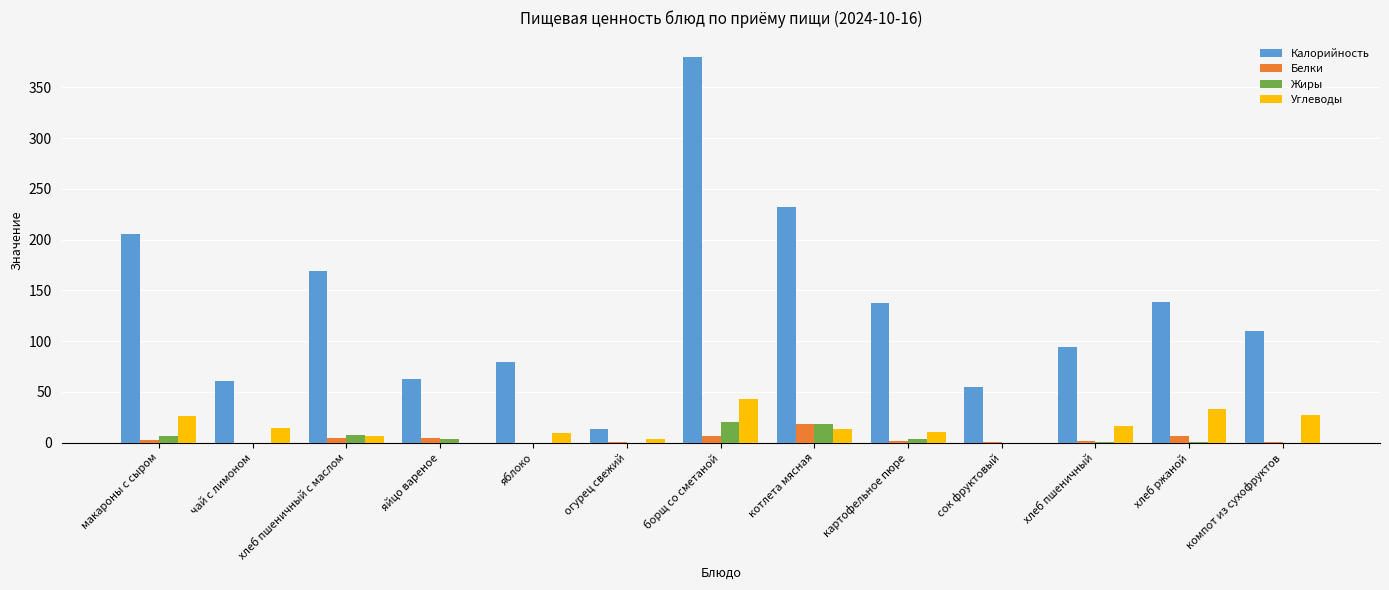

Which series changed the most between макароны с сыром and яблоко?

Калорийность